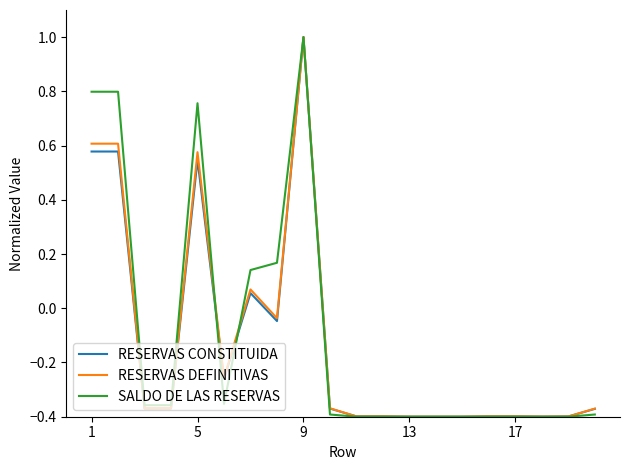

What is the greatest value displayed?

1.0